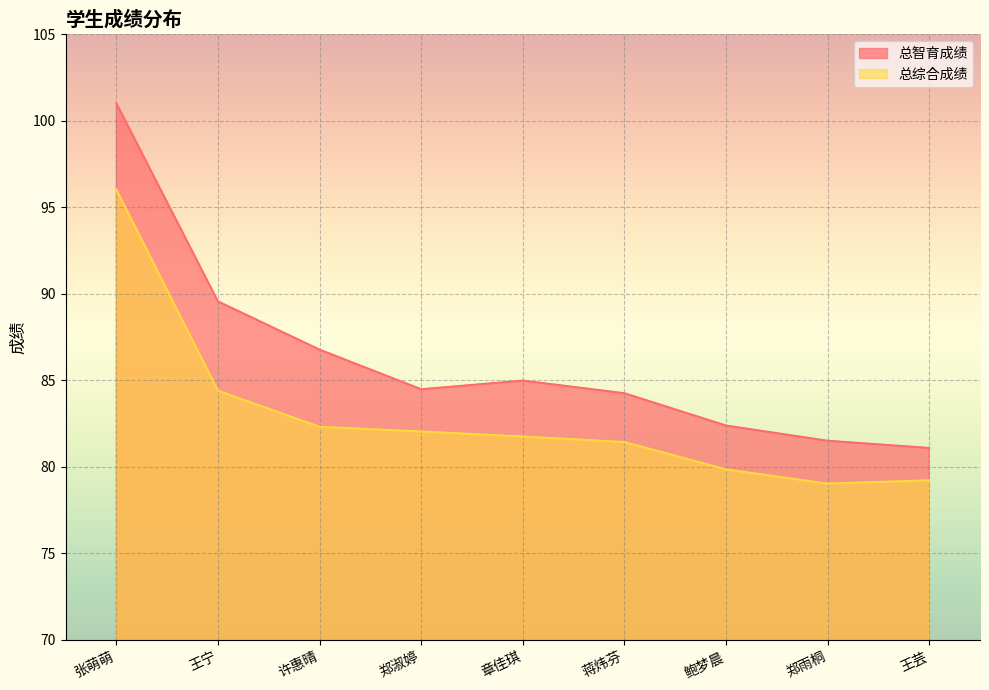

How many data points in 总智育成绩 are less than 84?

3